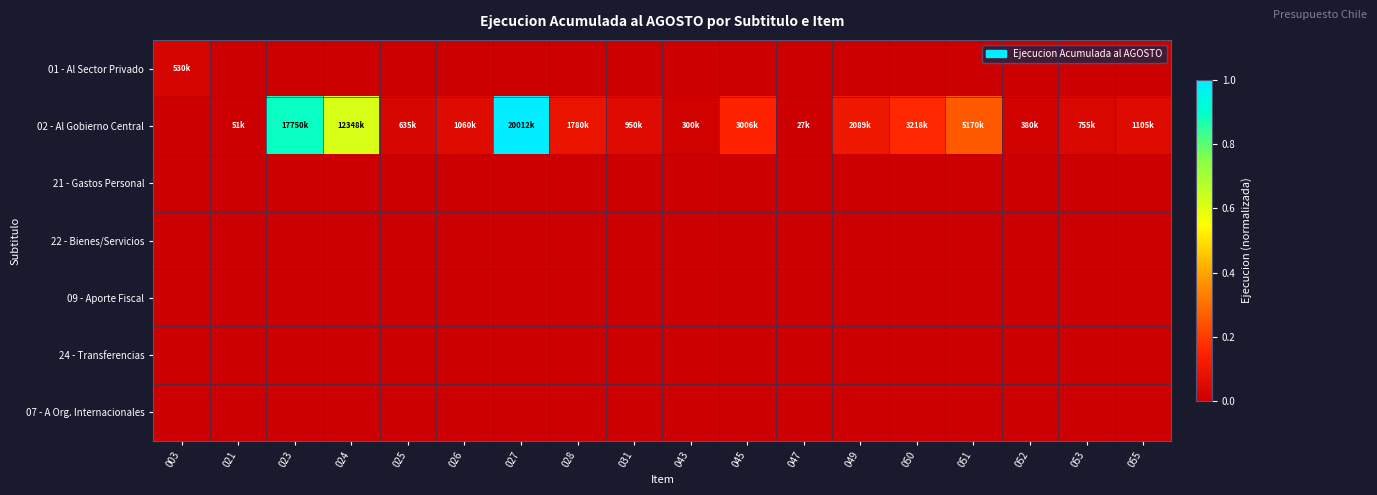

Between 028 and 021, which is larger?

028